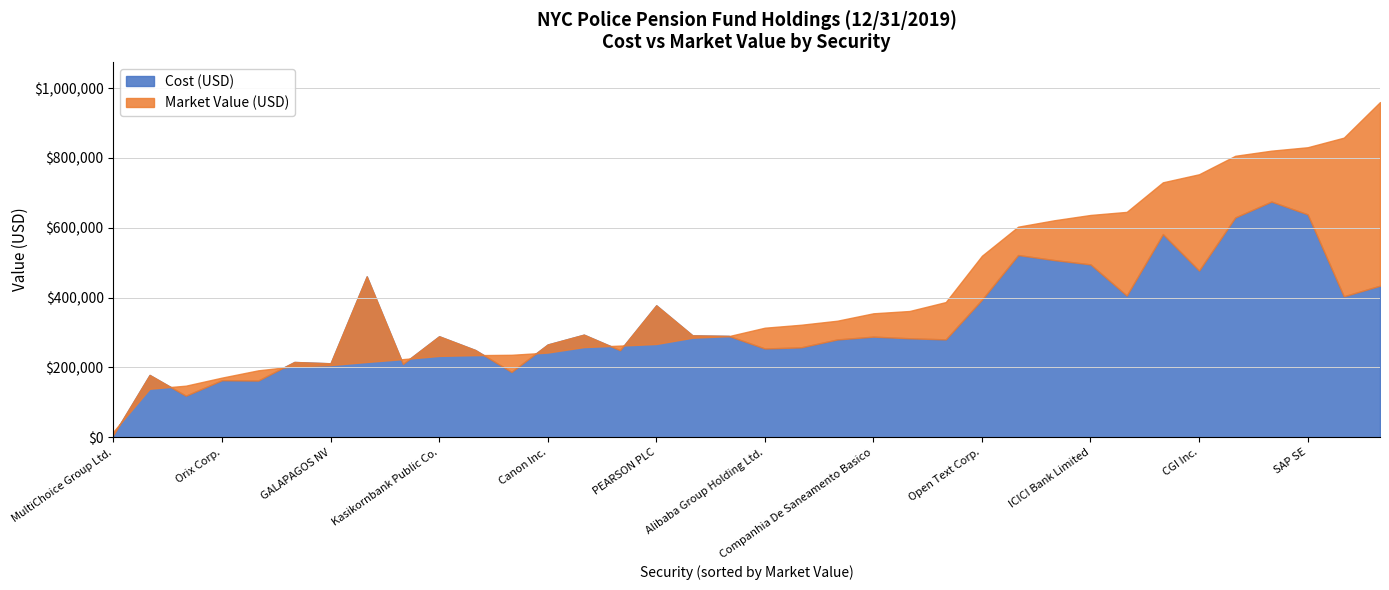

What are all the series names shown in the legend?

Cost (USD), Market Value (USD)